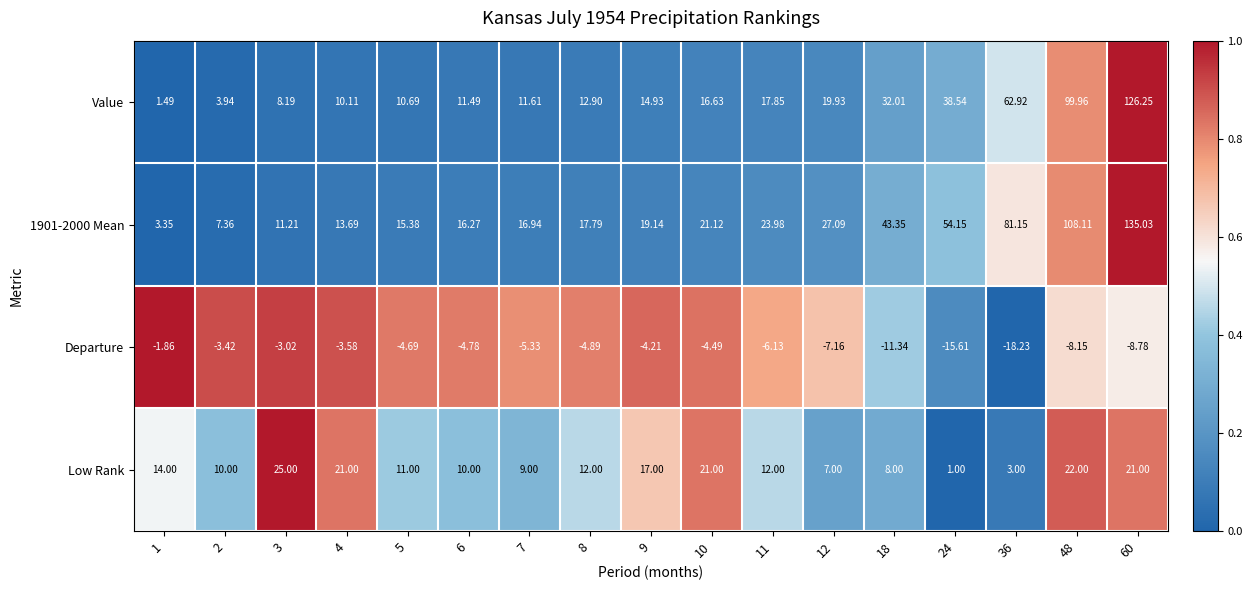

Which series changed the most between 8 and 10?

Low Rank